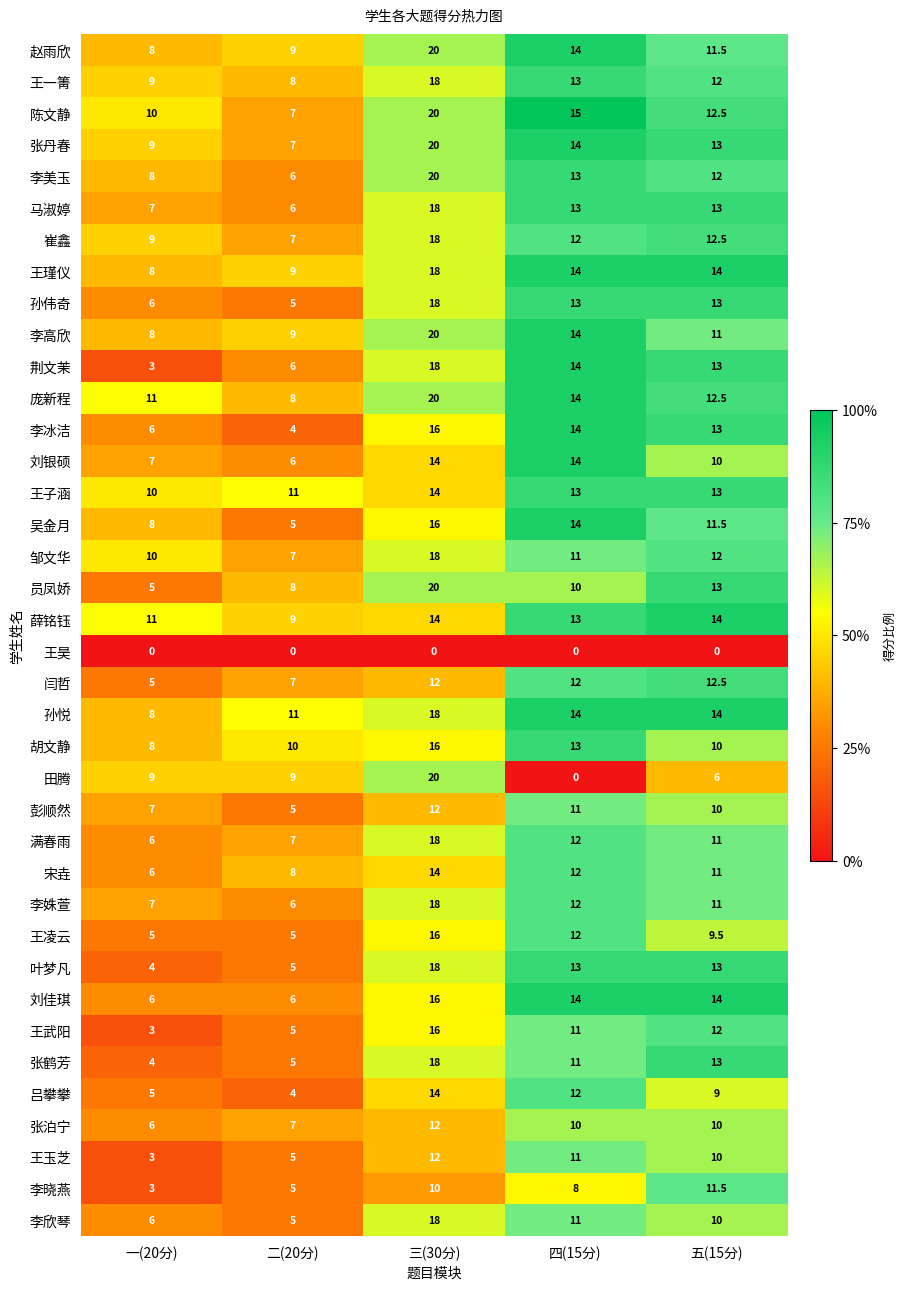

Which series has the widest spread of values?

田腾